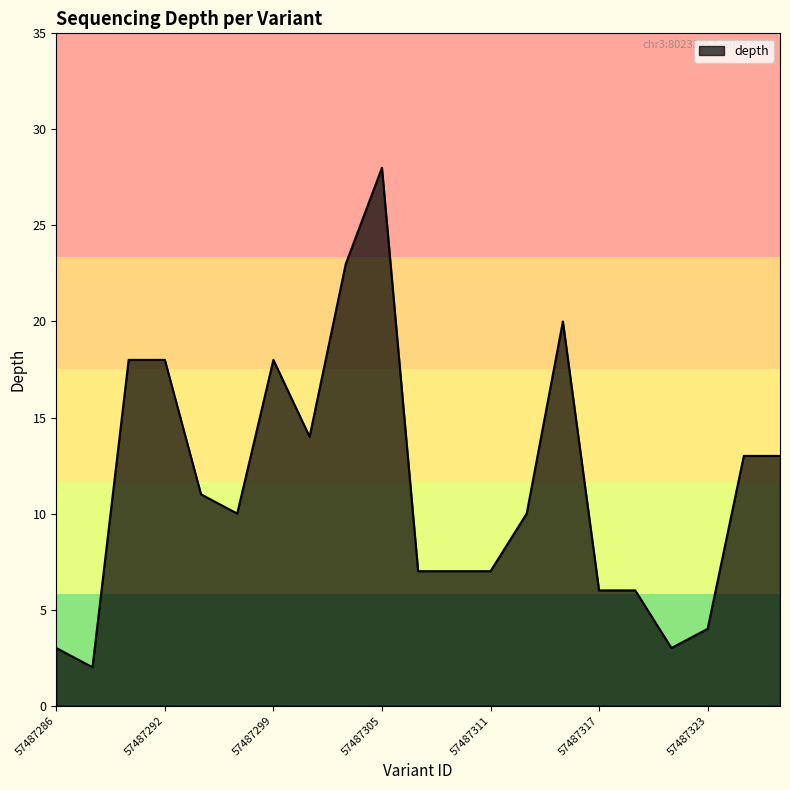

What is the difference between the maximum and minimum values?

26